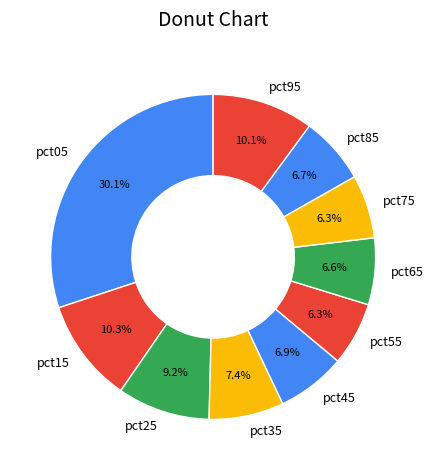

Combined, do pct65 and pct35 account for over 50%?

No